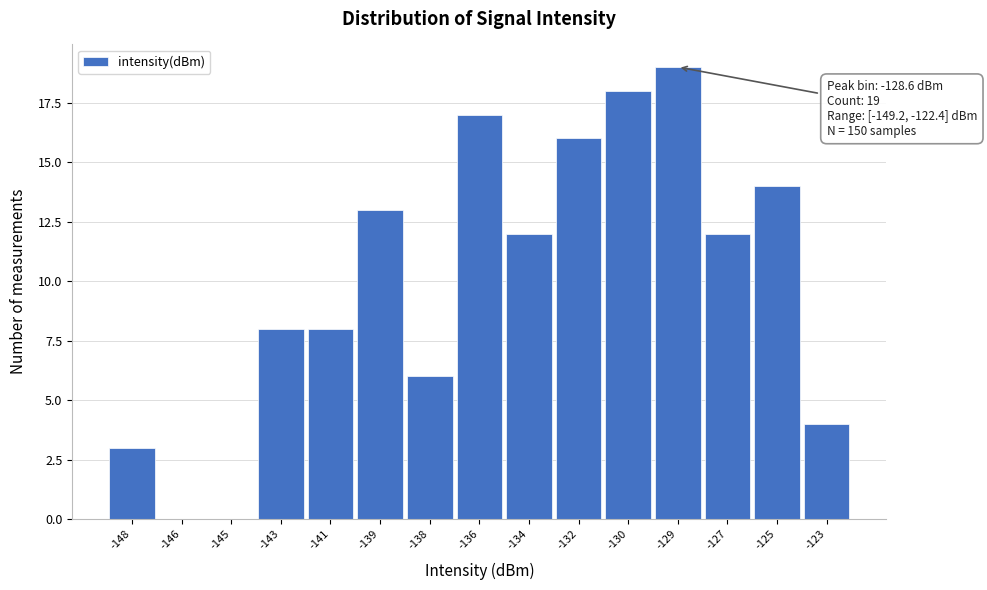

Reading left to right, list all the values displayed in this chart.

-148=3	-146=0	-145=0	-143=8	-141=8	-139=13	-138=6	-136=17	-134=12	-132=16	-130=18	-129=19	-127=12	-125=14	-123=4